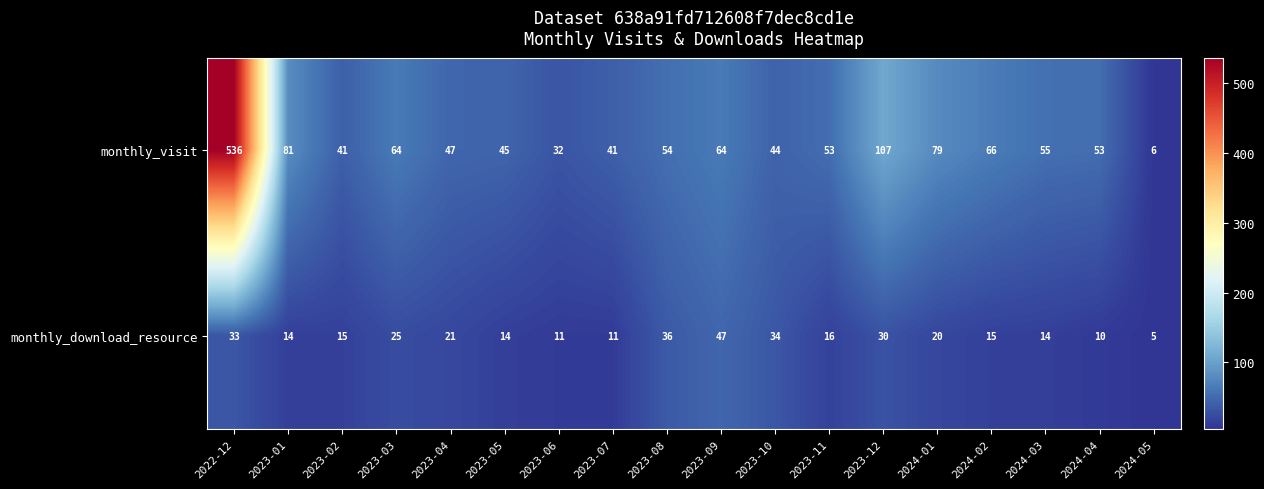

The monthly_visit series shows 53 at 2024-04. True or false?

True